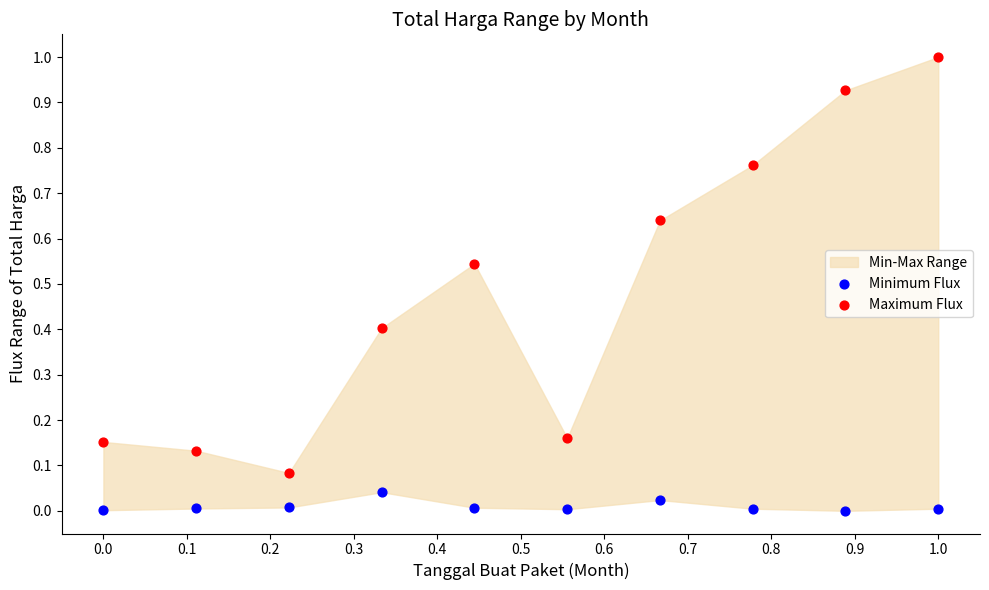

Which series contains the lowest Y value?

Minimum Flux